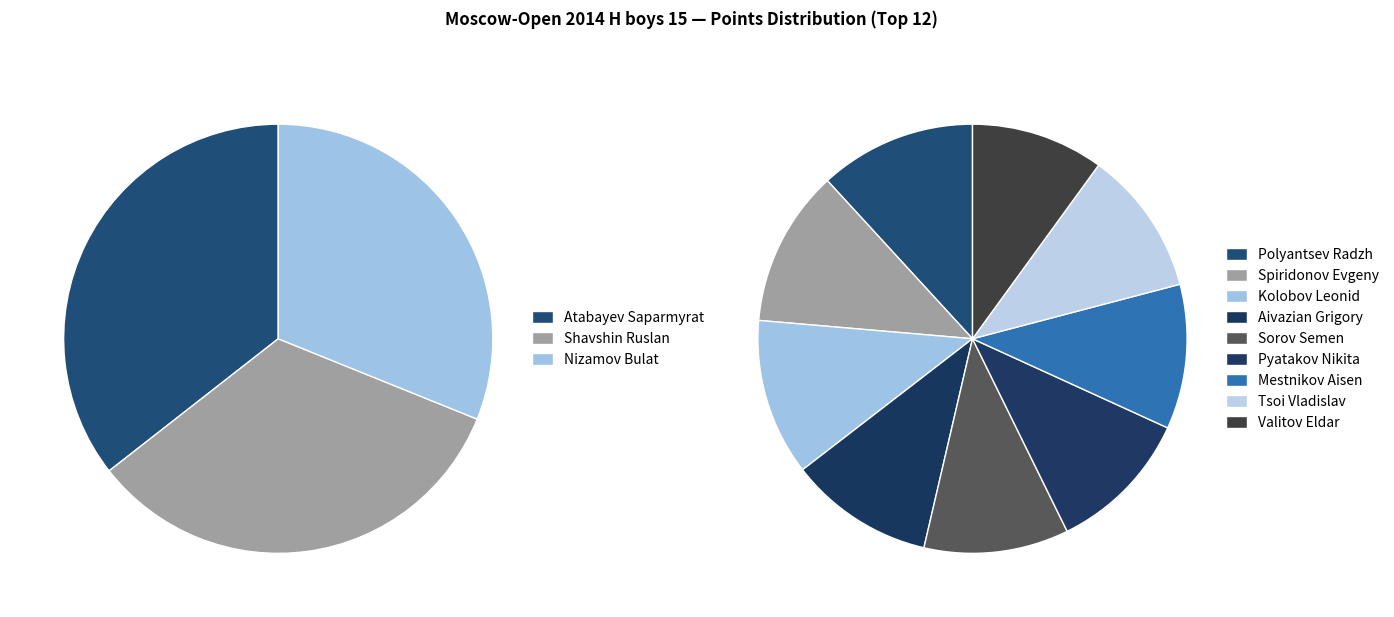

What percentage is the Aivazian Grigory slice, to the nearest percent?

8%